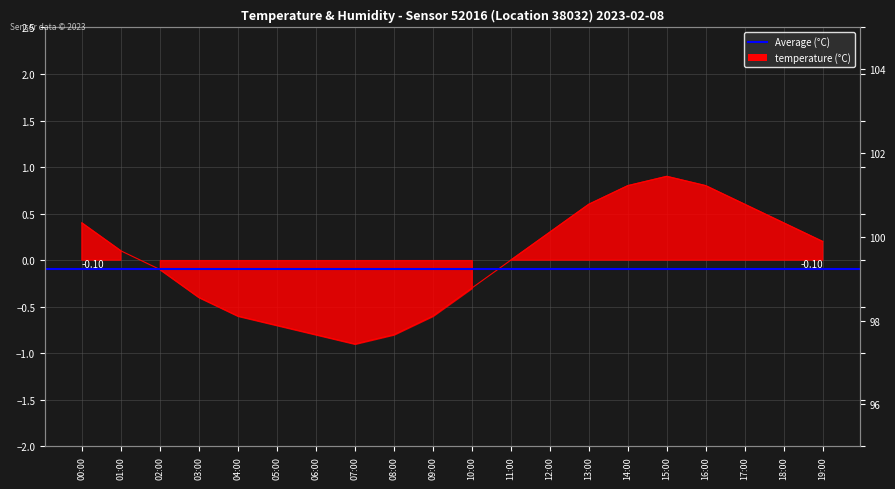

List the labels in order of value, largest first.

15:00, 14:00, 16:00, 13:00, 17:00, 00:00, 18:00, 12:00, 19:00, 01:00, 11:00, 02:00, 10:00, 03:00, 04:00, 09:00, 05:00, 06:00, 08:00, 07:00